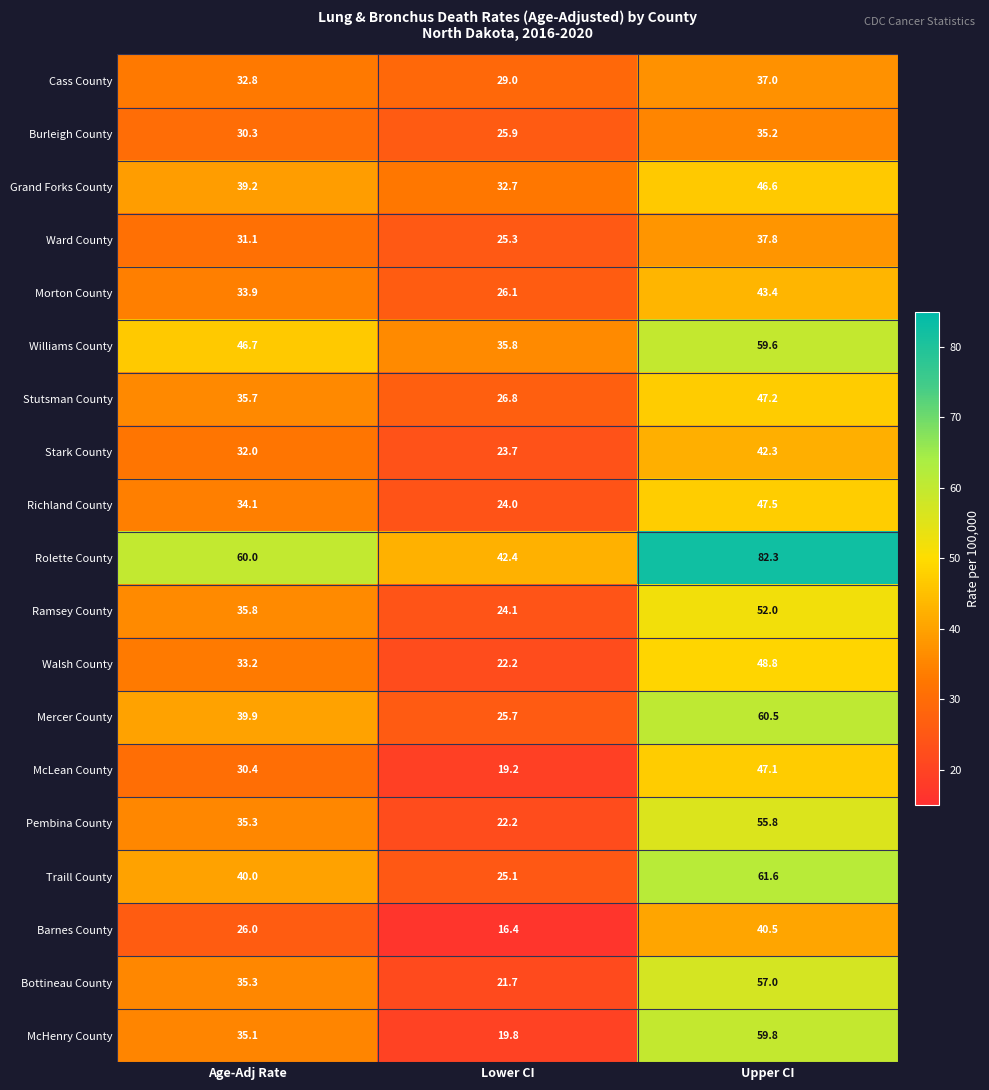

What value does the Grand Forks County series have at Upper CI?

46.6